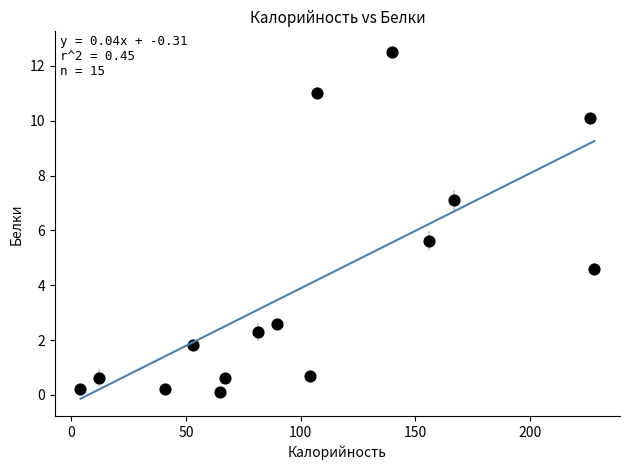

What Y value in the scatter plot is closest to 6?

5.6